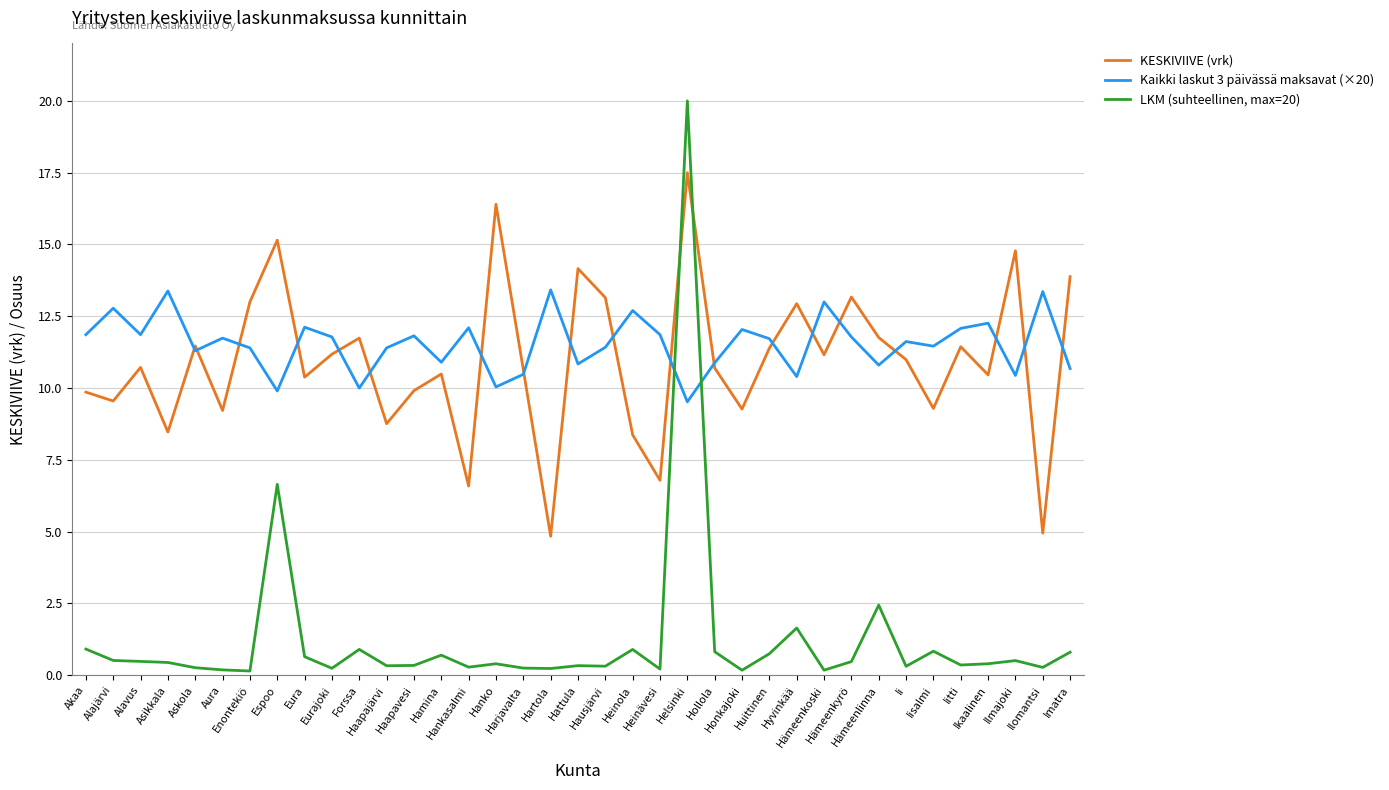

What are all the series names shown in the legend?

KESKIVIIVE (vrk), Kaikki laskut 3 päivässä maksavat (×20), LKM (suhteellinen, max=20)